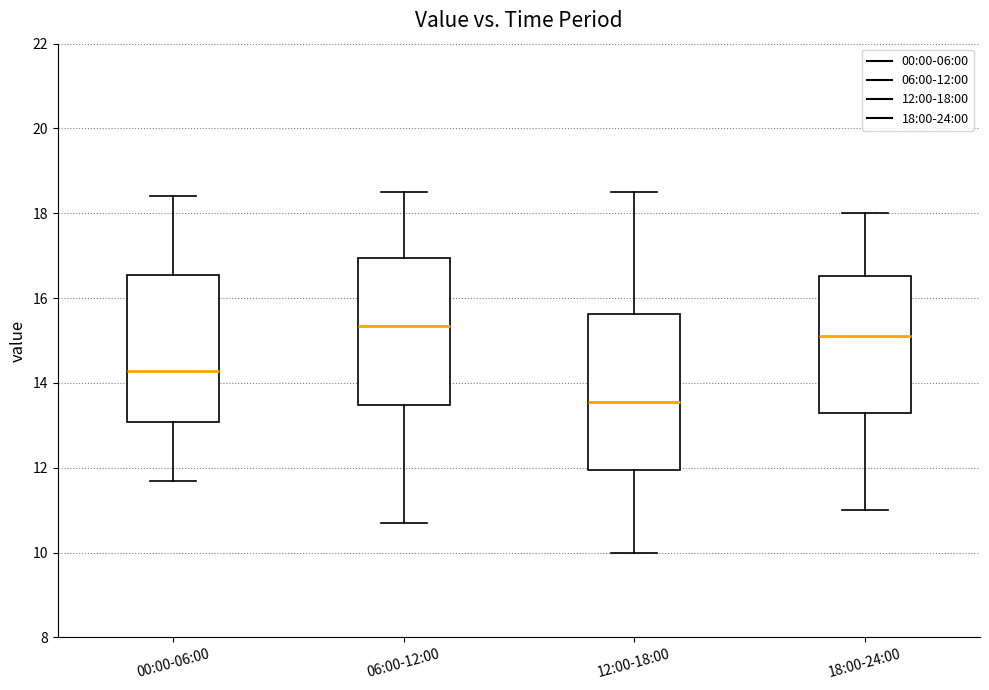

Where is the lower edge of the box for 06:00-12:00 on the y-axis? The values are not printed on the chart, so give them approximately, as read against the axis.

13.4